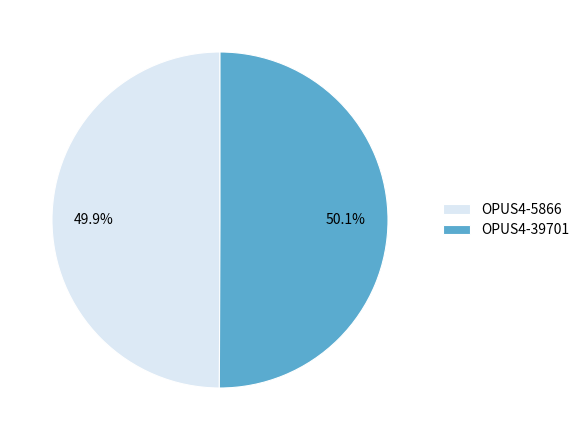

What percentage do OPUS4-39701 and OPUS4-5866 together represent?

100.0%